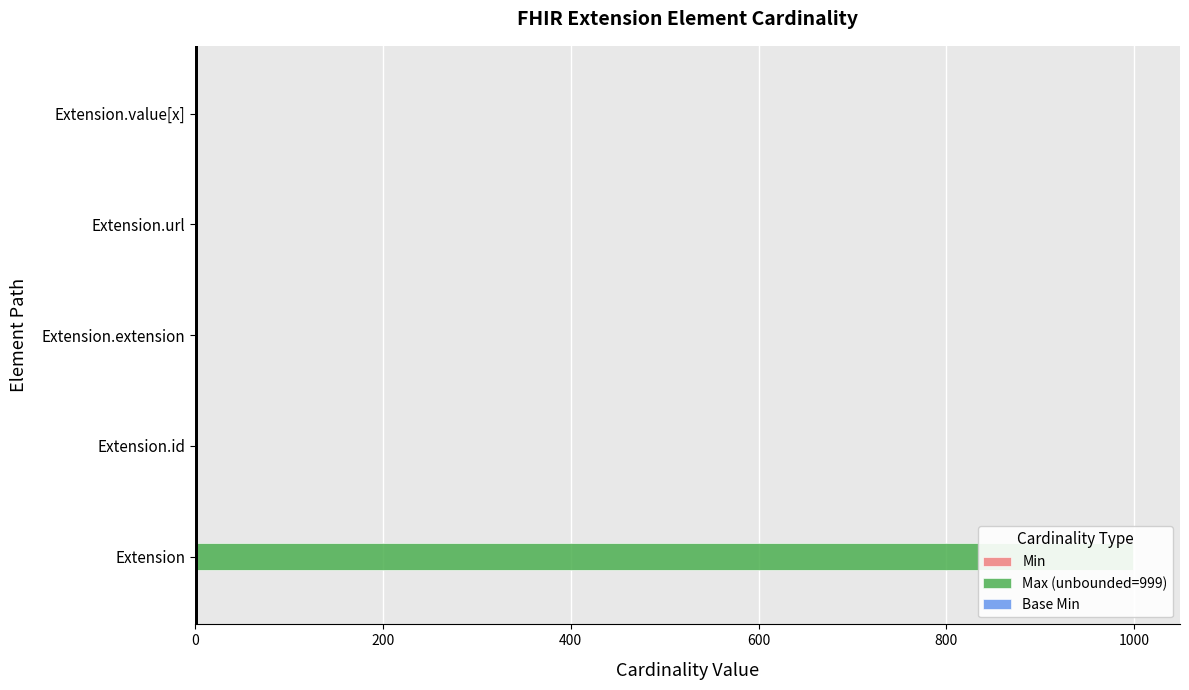

Which has a higher value, 800 or 600?

600